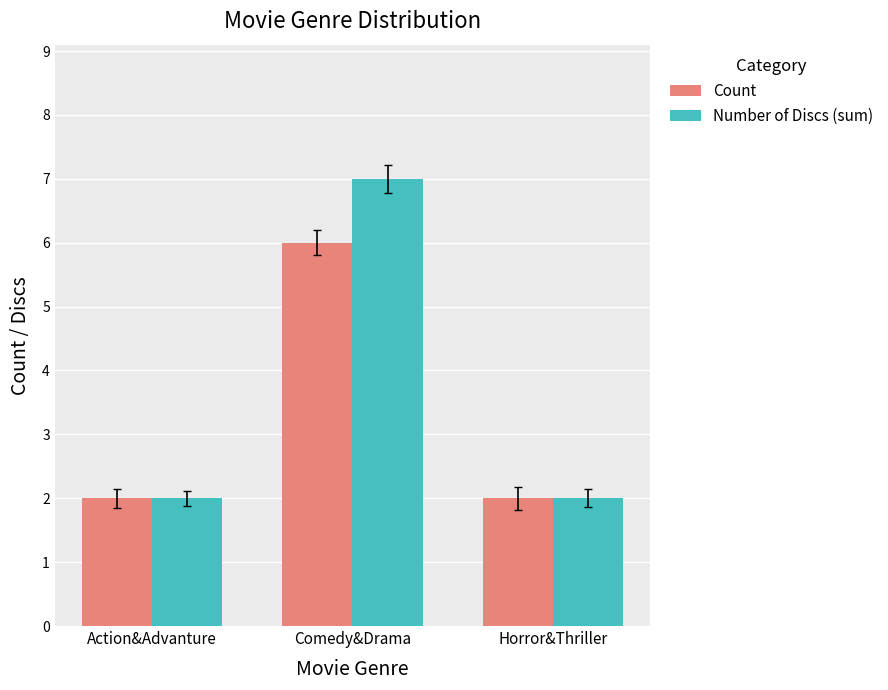

Which category has the highest value in the Count series?

Comedy&Drama